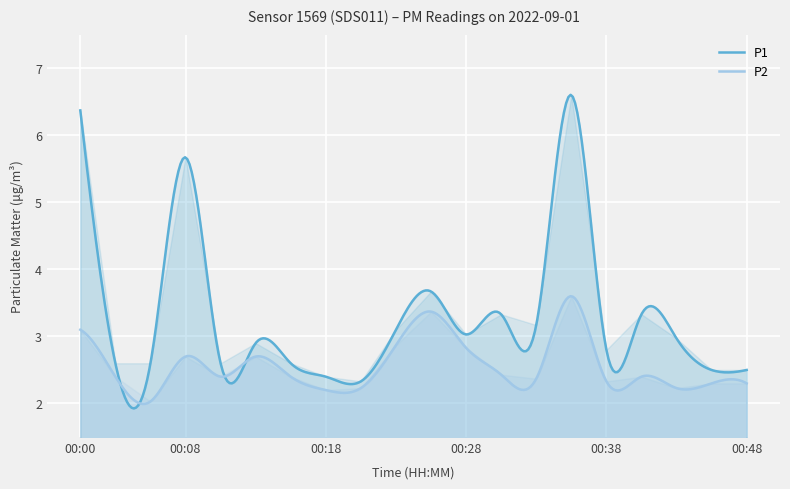

What is the difference between the maximum and second lowest values in the P2 series?

1.6